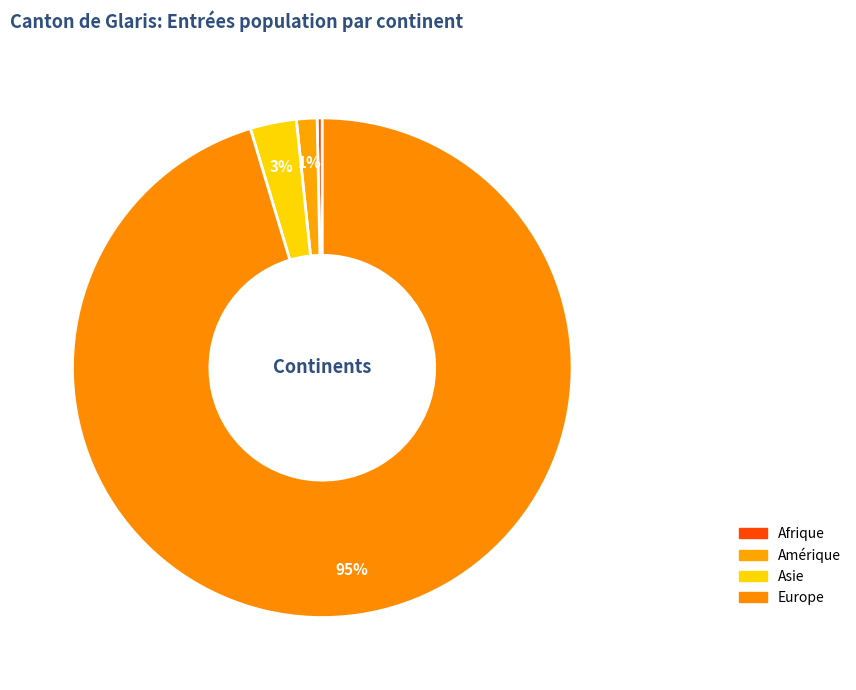

Which category accounts for the majority?

Europe